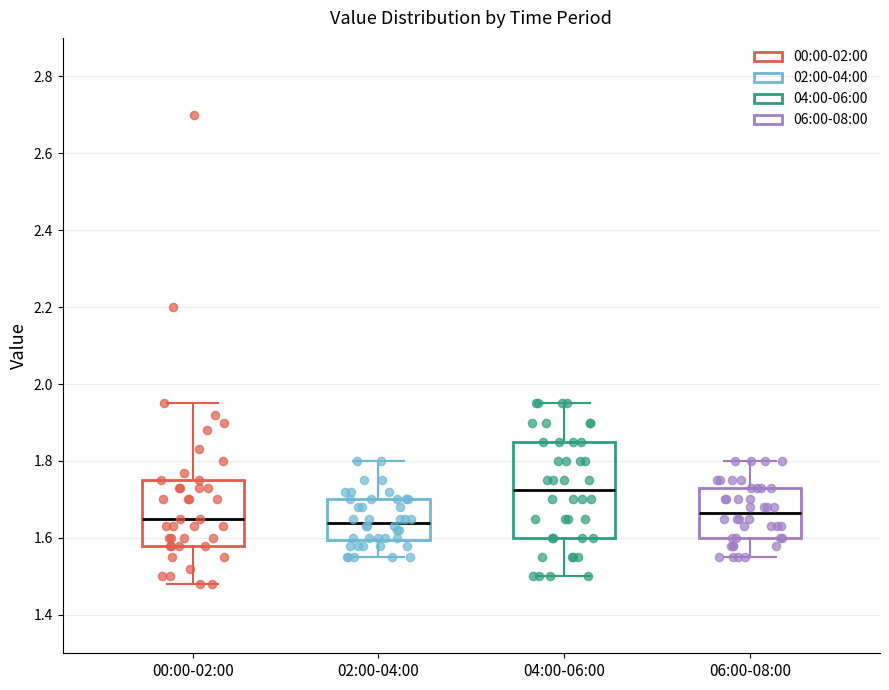

Reading left to right, transcribe this box plot: for each box, give where its median line is, the range the box spans, and where its two whiskers end, as read against the y-axis. The values are not printed on the chart, so give them approximately, as read against the axis.

00:00-02:00: median 1.66, box 1.58 to 1.76, whiskers 1.48 to 1.96
02:00-04:00: median 1.64, box 1.60 to 1.70, whiskers 1.56 to 1.80
04:00-06:00: median 1.72, box 1.60 to 1.86, whiskers 1.50 to 1.96
06:00-08:00: median 1.66, box 1.60 to 1.74, whiskers 1.56 to 1.80